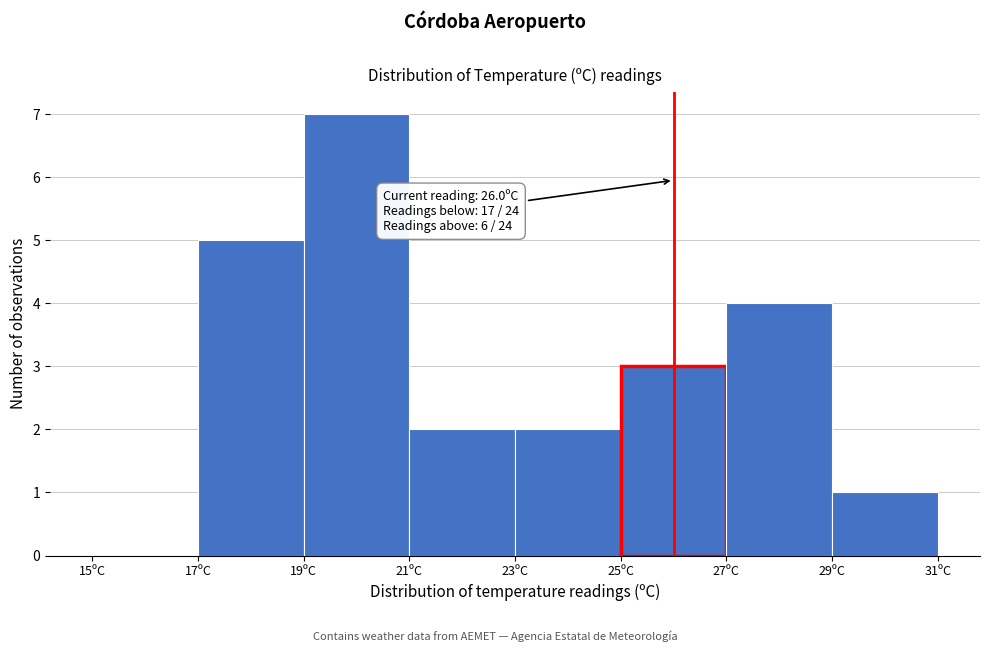

Over which range of the x-axis is the bar tallest?

19 to 21